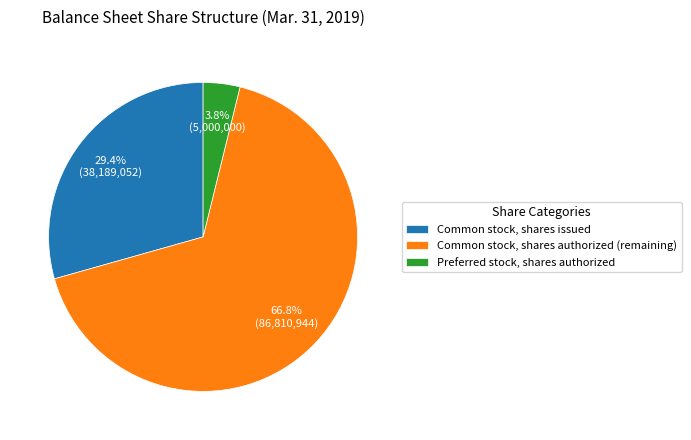

Which has a higher value, Preferred stock, shares authorized or Common stock, shares issued?

Common stock, shares issued